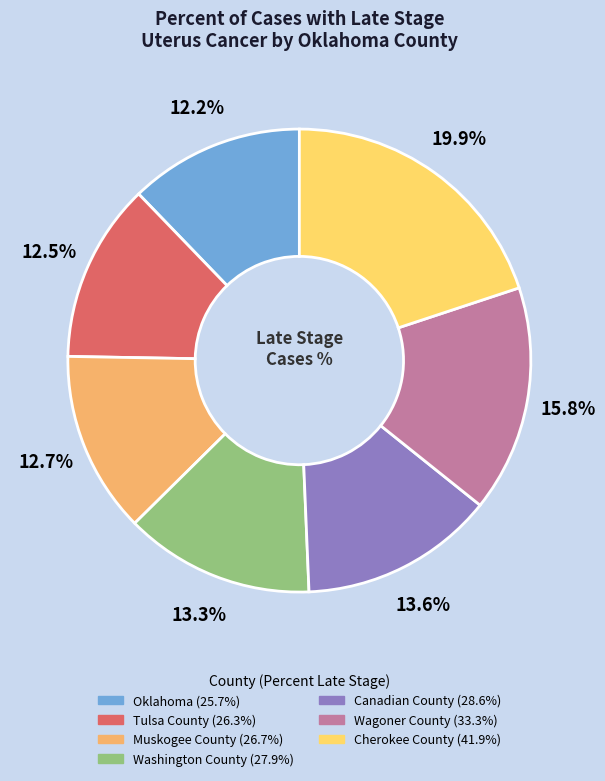

Which has a higher value, Washington County or Oklahoma?

Washington County